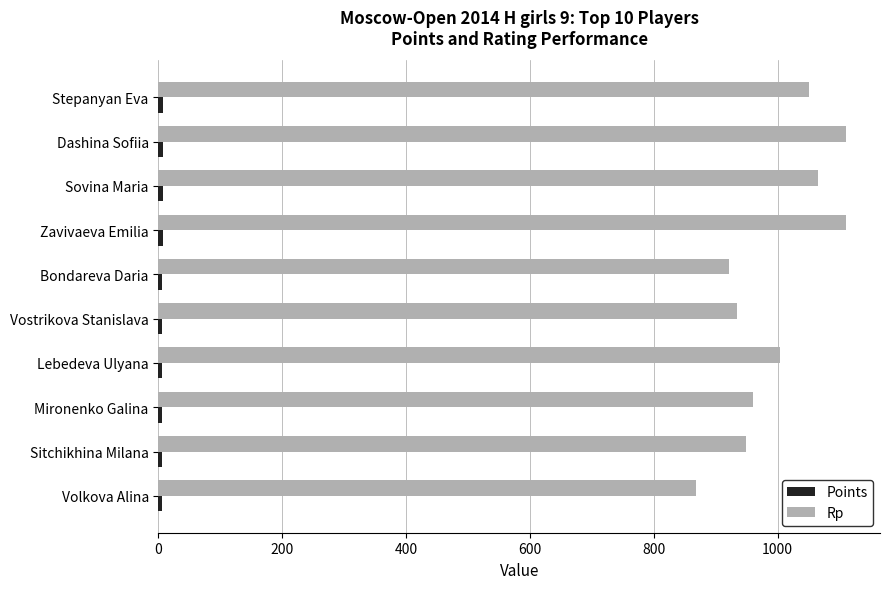

At how many categories does at least one series exceed 312?

10